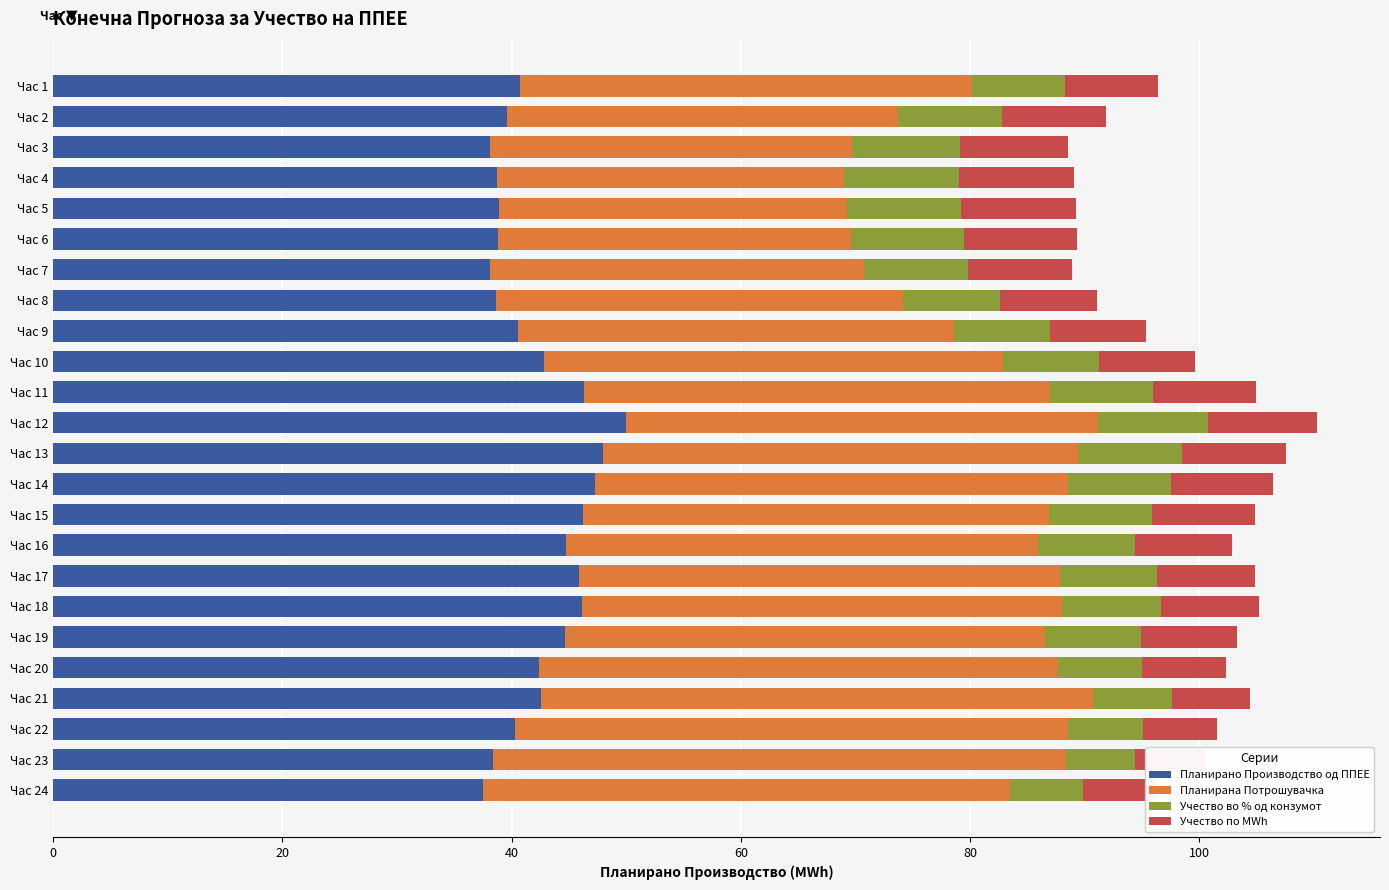

Read the Учество во % од конзумот value at Час 10.

8.4